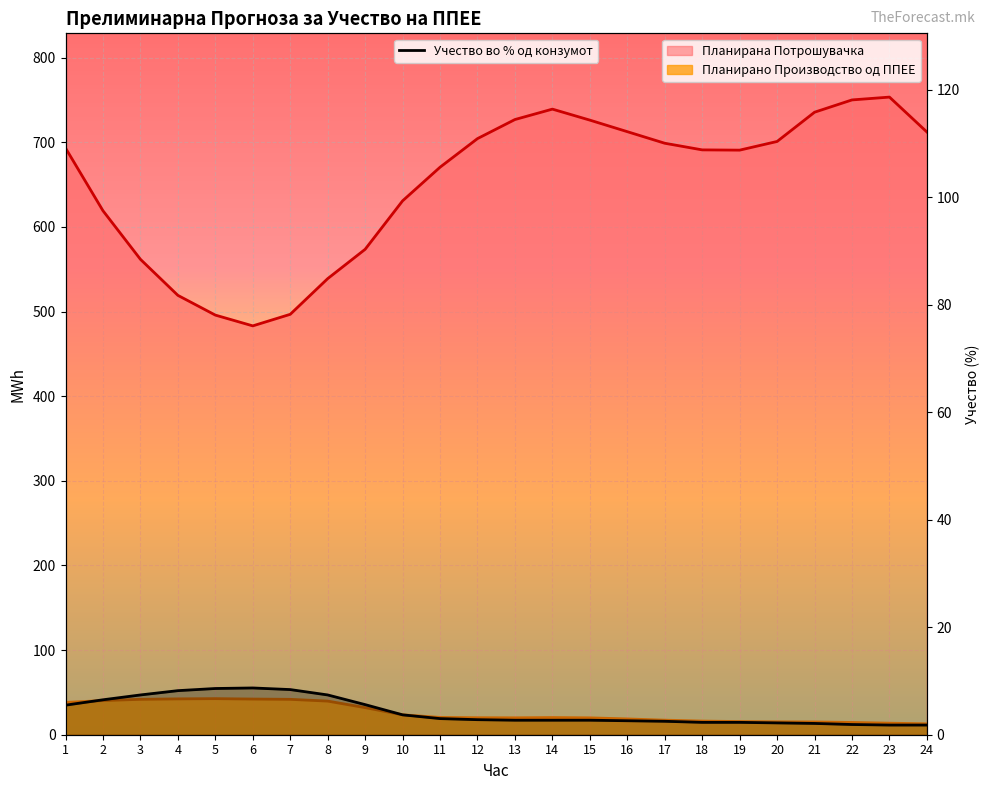

Rank the series by their average value, from highest to lowest.

Планирана Потрошувачка, Планирано Производство од ППЕЕ